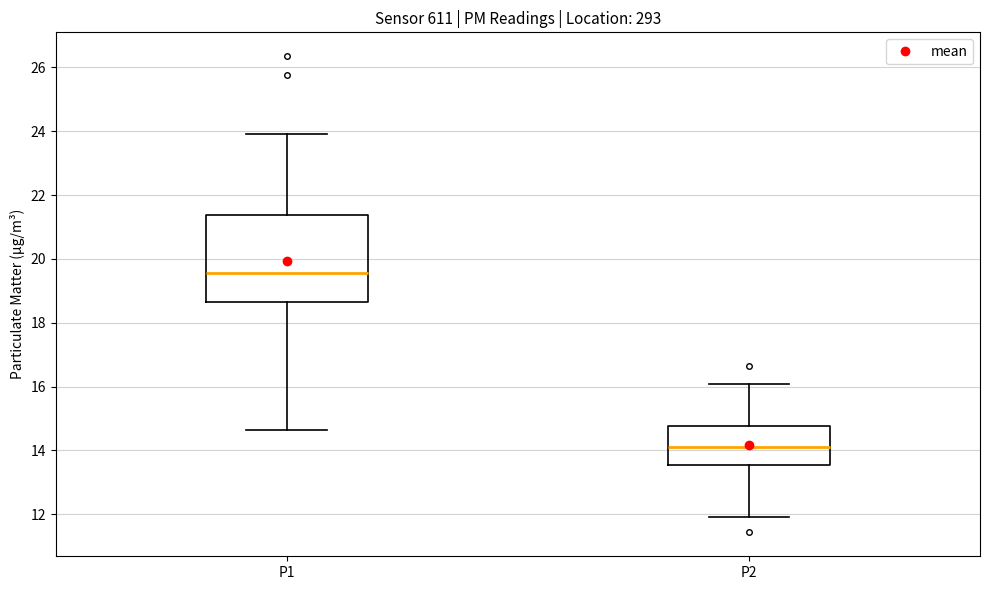

Which box is the tallest, from its lower edge to its upper edge?

P1